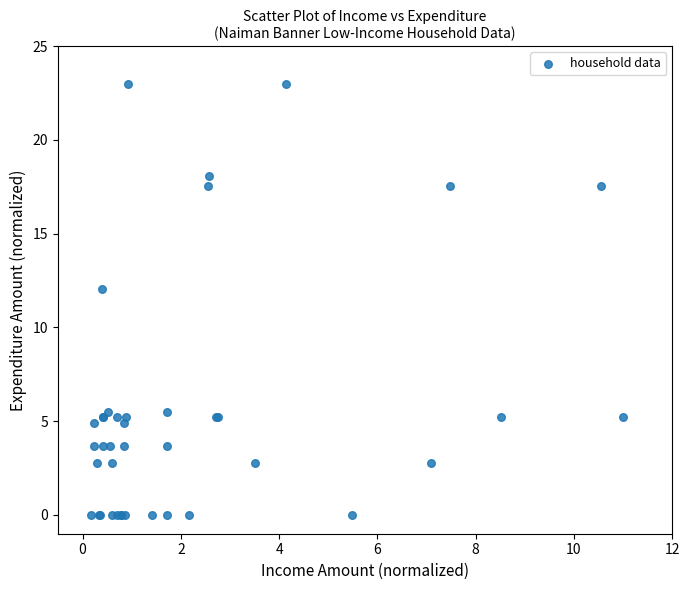

What Y value in the scatter plot is closest to 11?

12.0